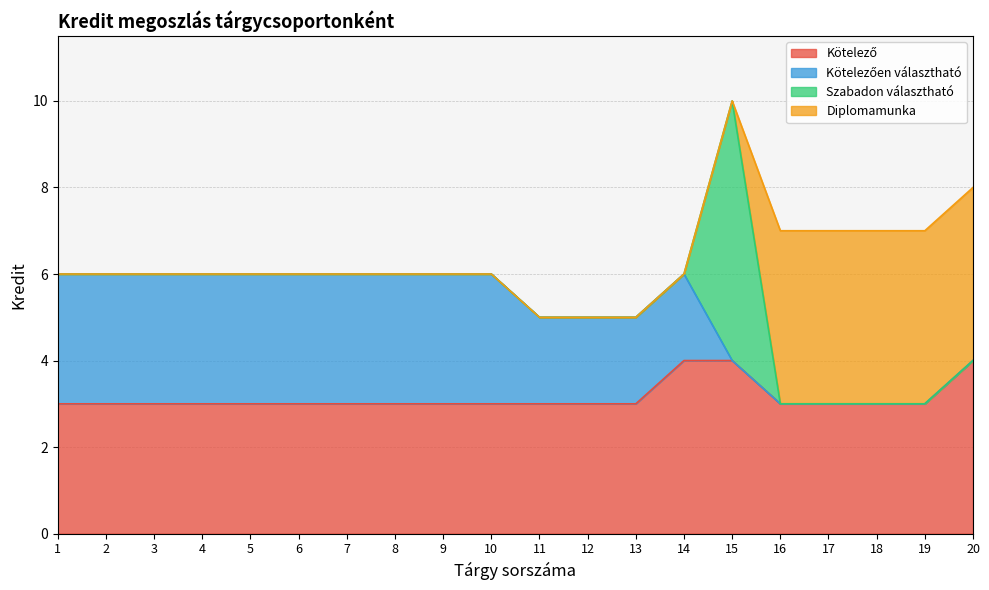

Is the value of Szabadon választható at 6 greater than the value of Diplomamunka at 8?

No